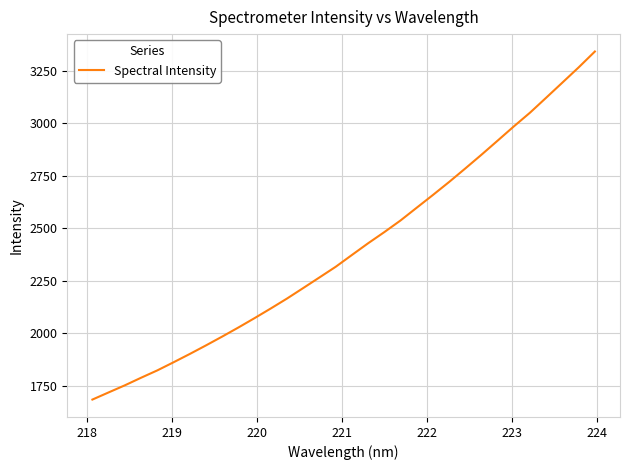

What is the greatest value displayed?

3342.1